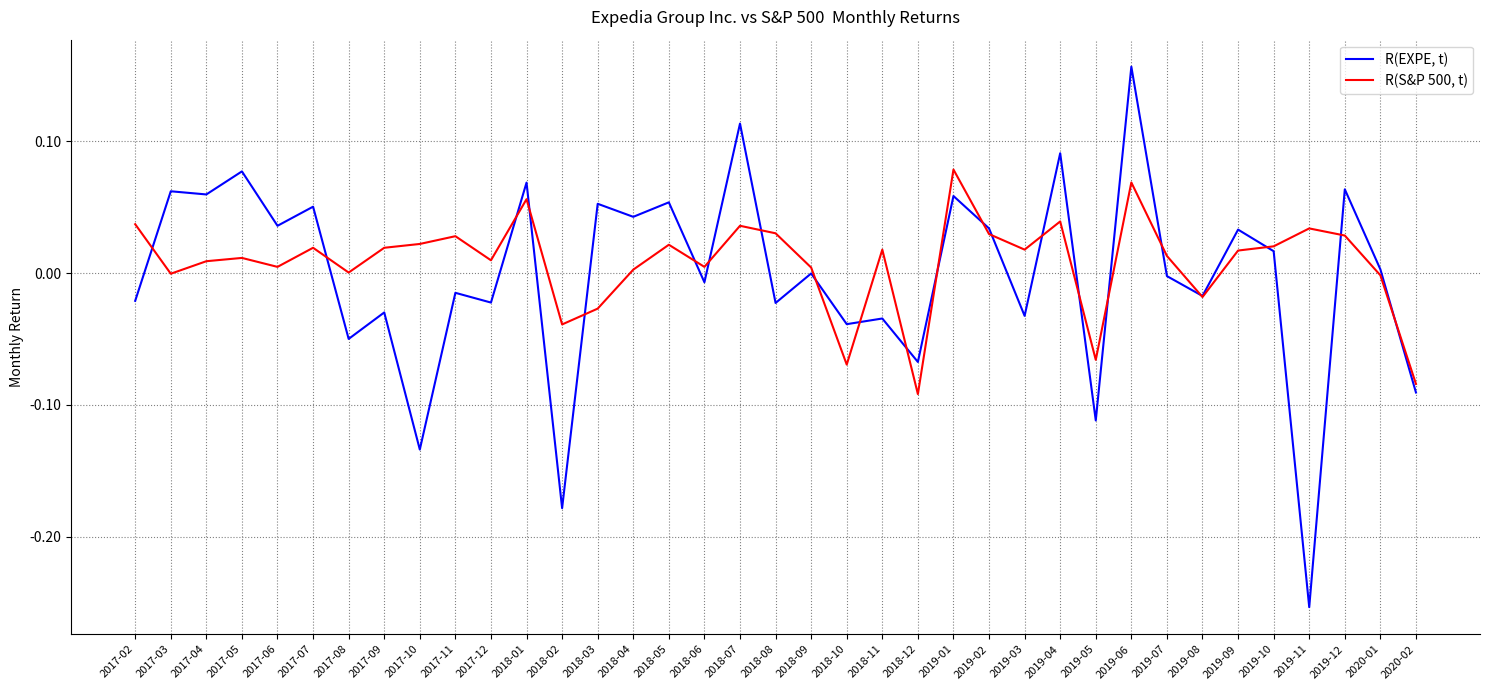

At which label does R(S&P 500, t) reach its minimum?

2018-12